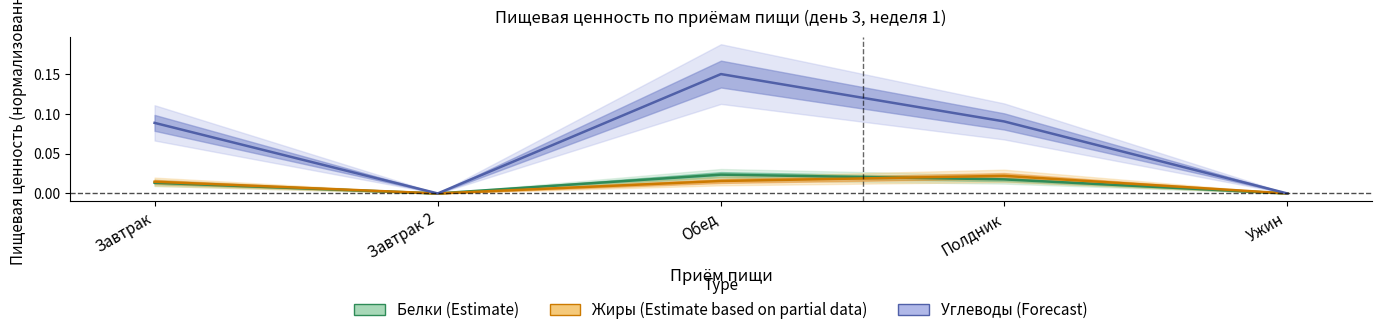

Is it true that Углеводы (Forecast) equals 0.0 at Ужин?

True